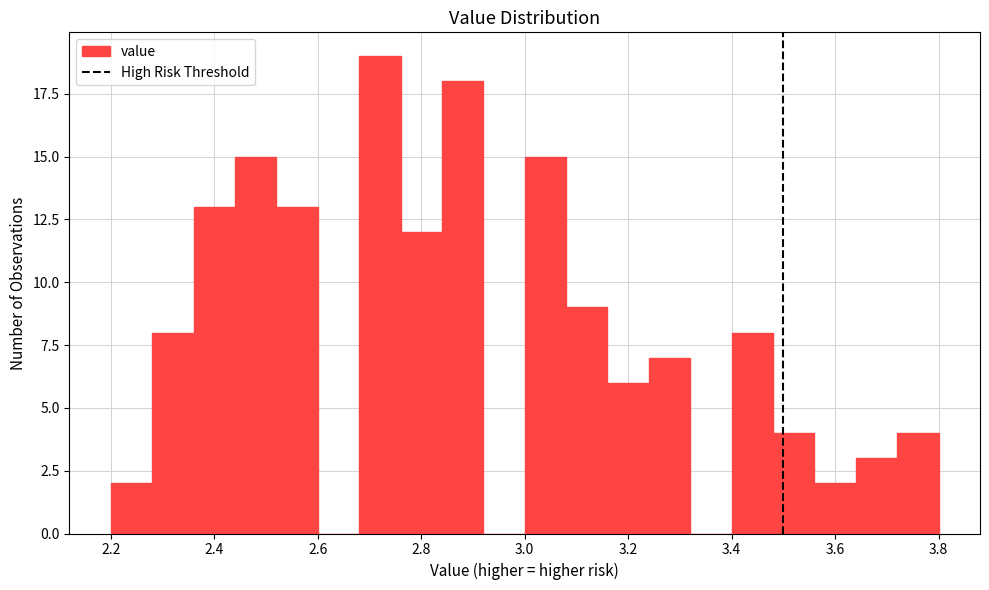

Around what value on the x-axis is the tallest bar? Give the approximate position of its centre, as read against the axis.

2.72